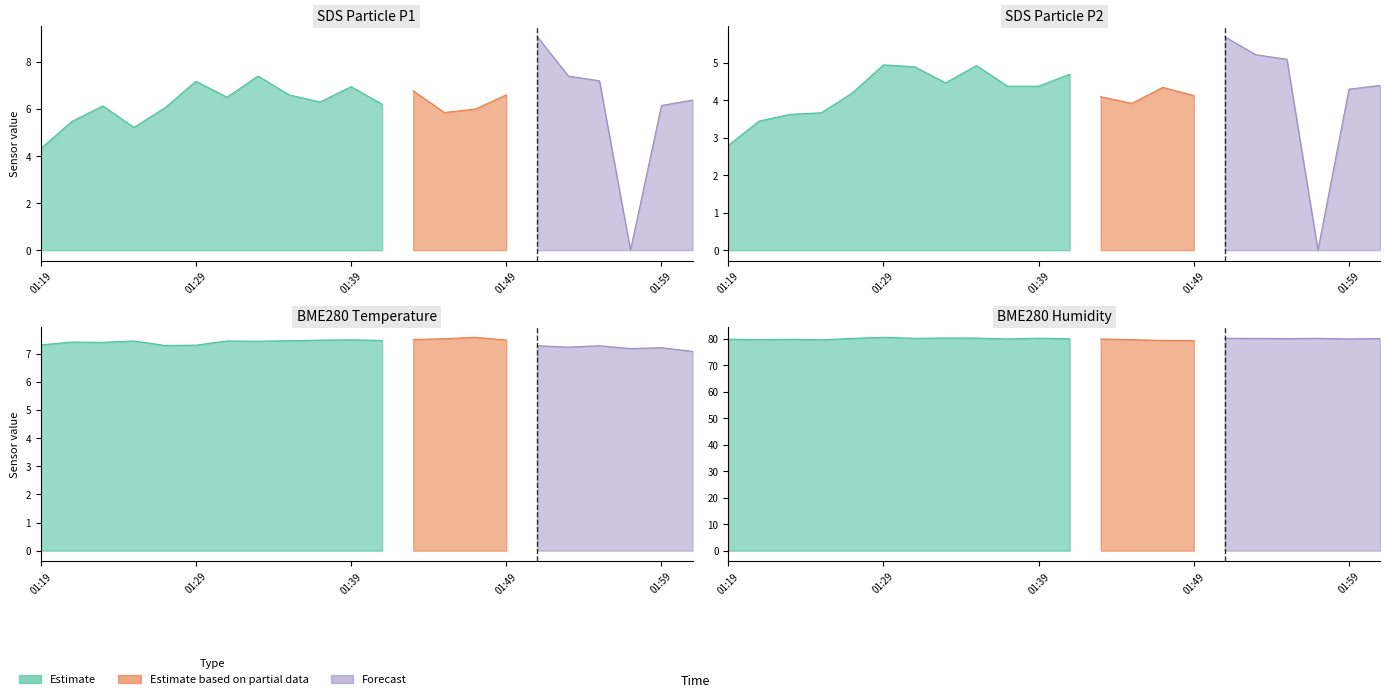

The SDS_P2 series shows 7.0 at 01:29. True or false?

False